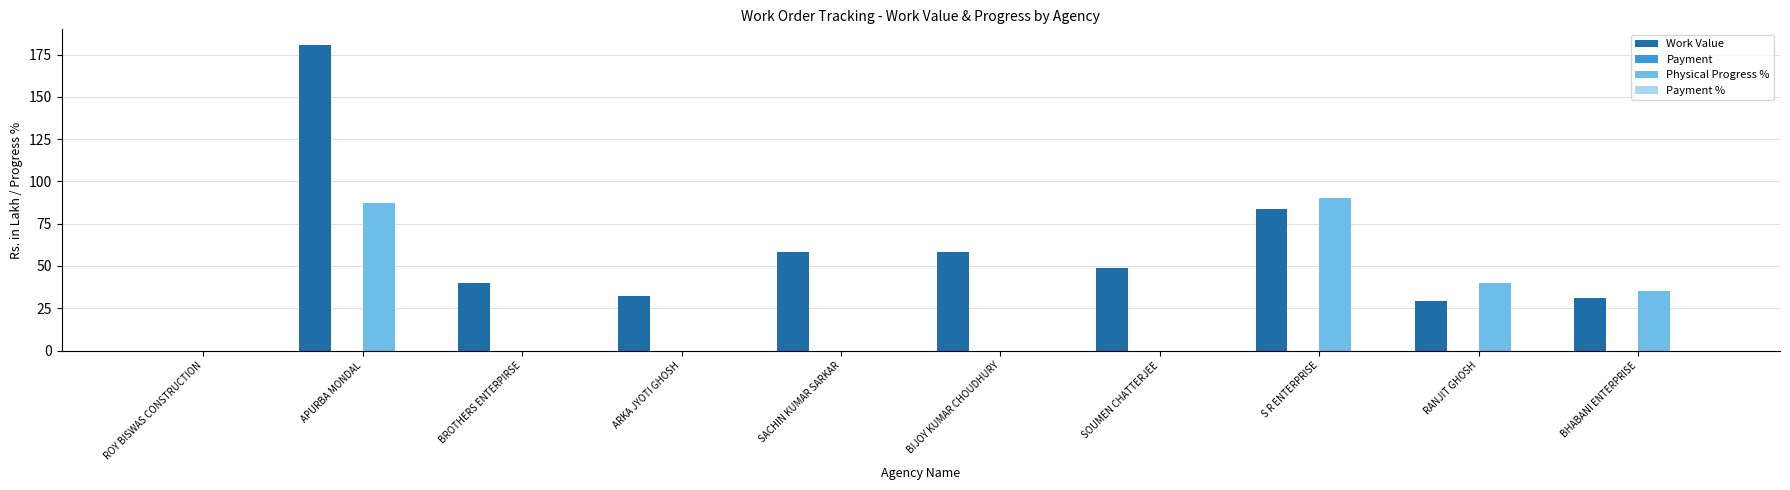

At which category is the sum across all series the highest?

APURBA MONDAL